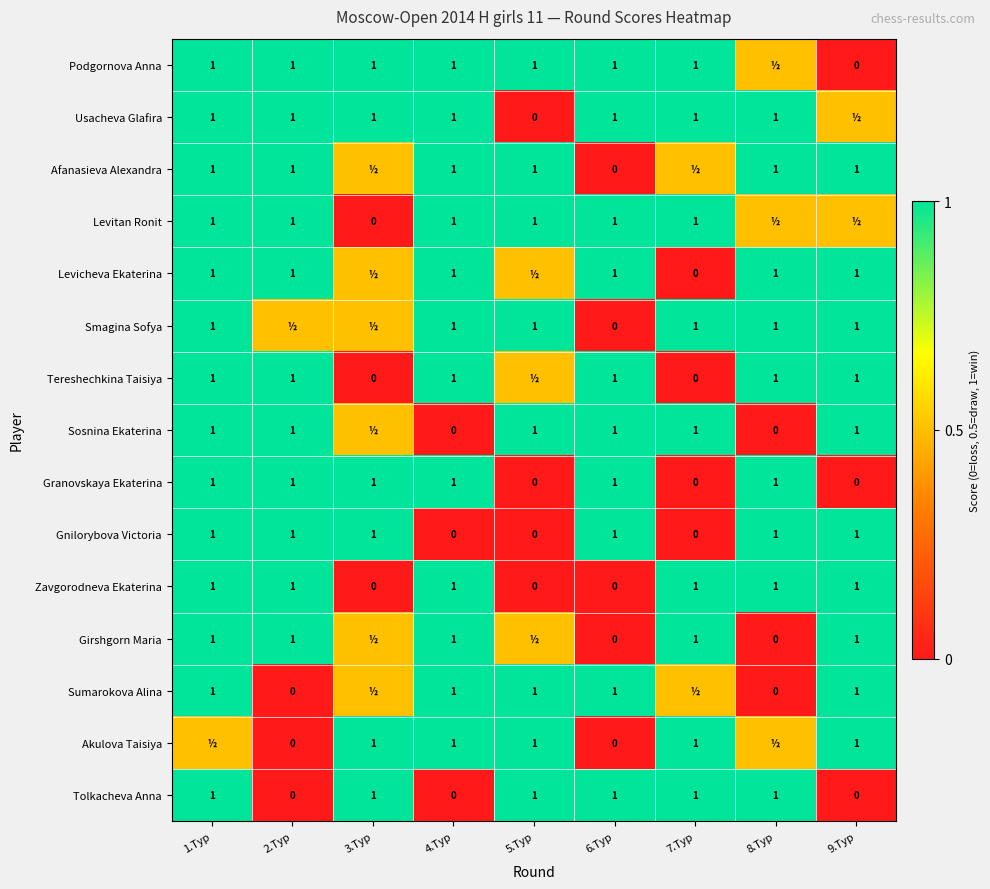

Is it true that Akulova Taisiya equals 1.0 at 9.Тур?

True